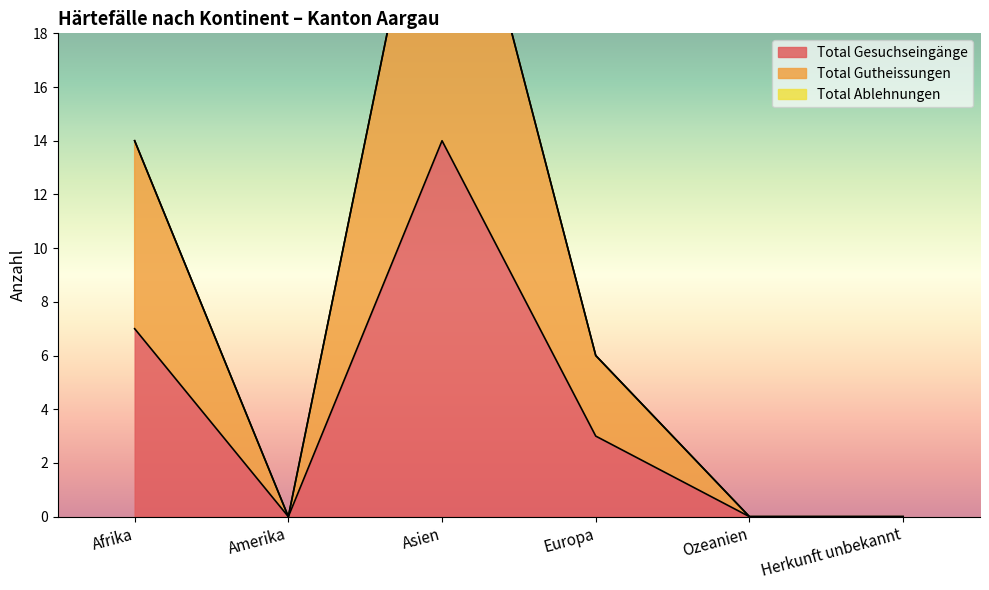

What is the spread (max minus min) of values at Asien?

14